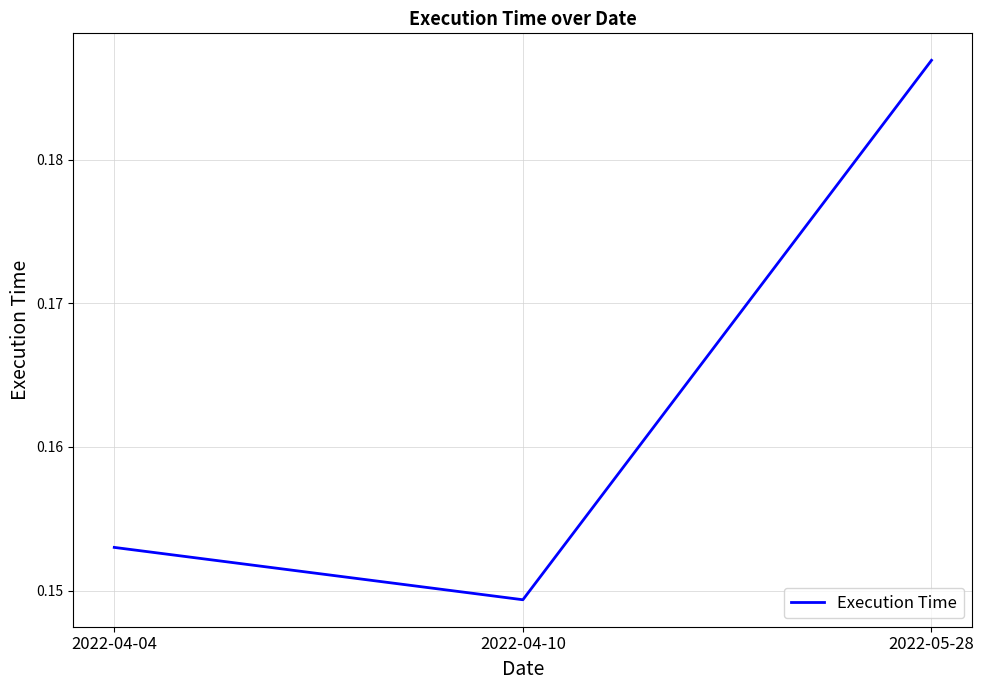

What position from the right is 2022-05-28?

1